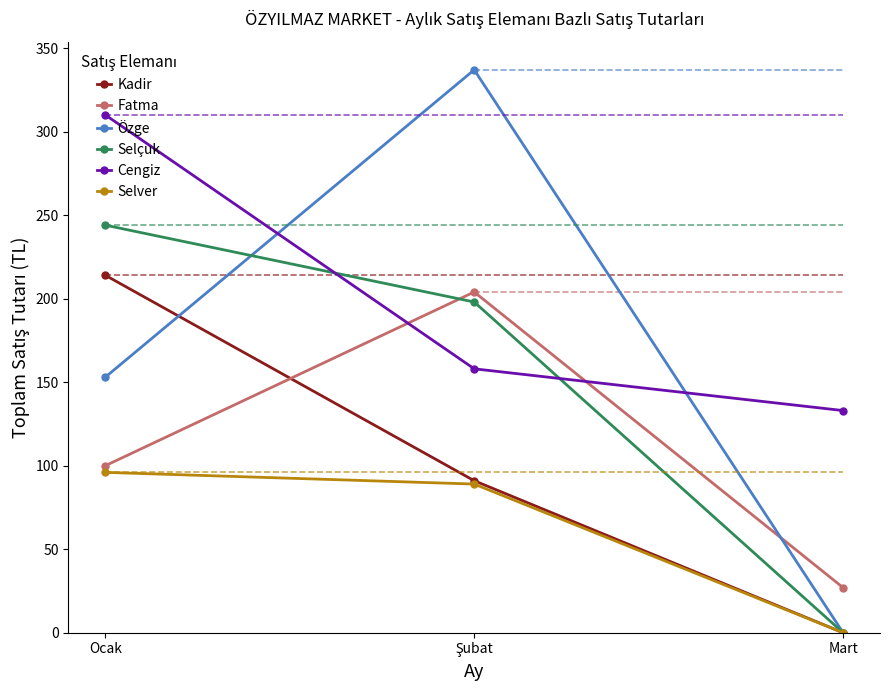

At Şubat, list the series in order from largest to smallest.

Özge, Fatma, Selçuk, Cengiz, Kadir, Selver